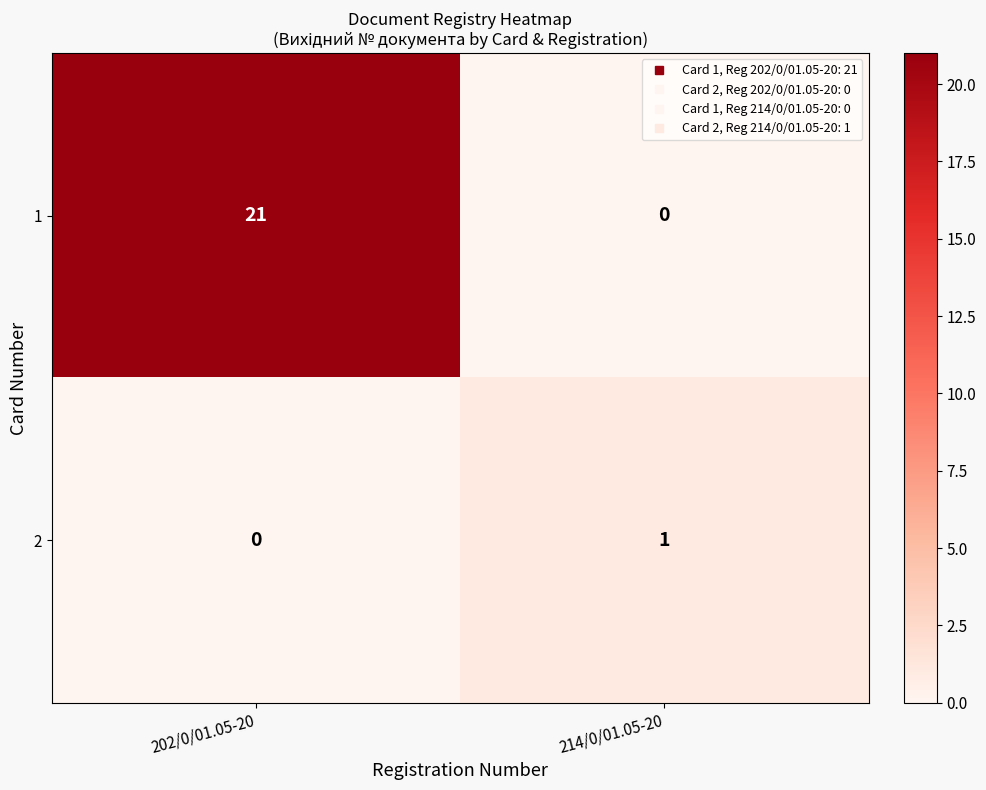

At 214/0/01.05-20, list the series in order from largest to smallest.

2, 1